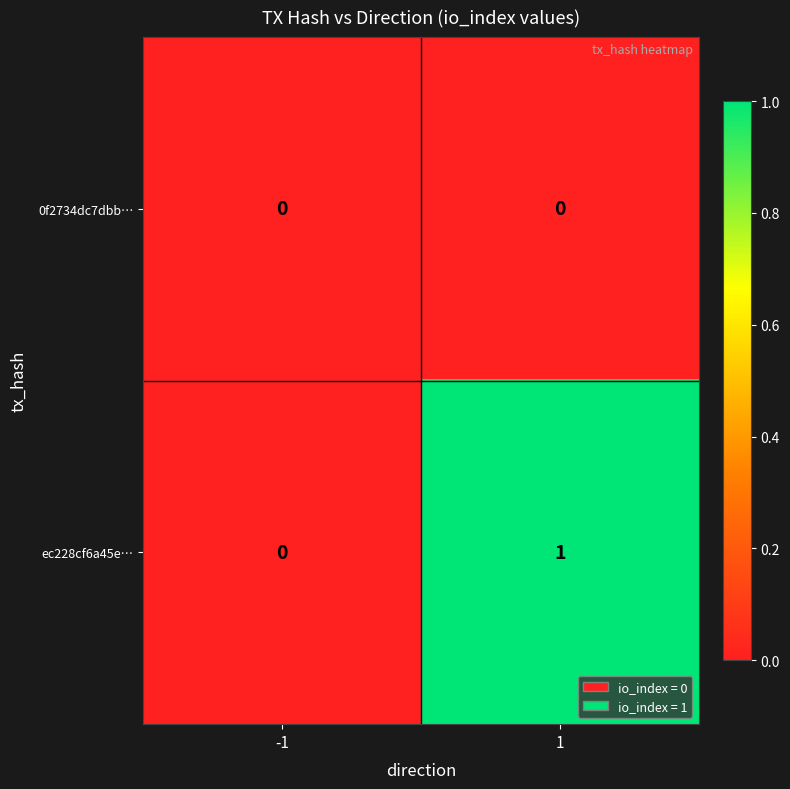

Count the number of data series in this chart.

2